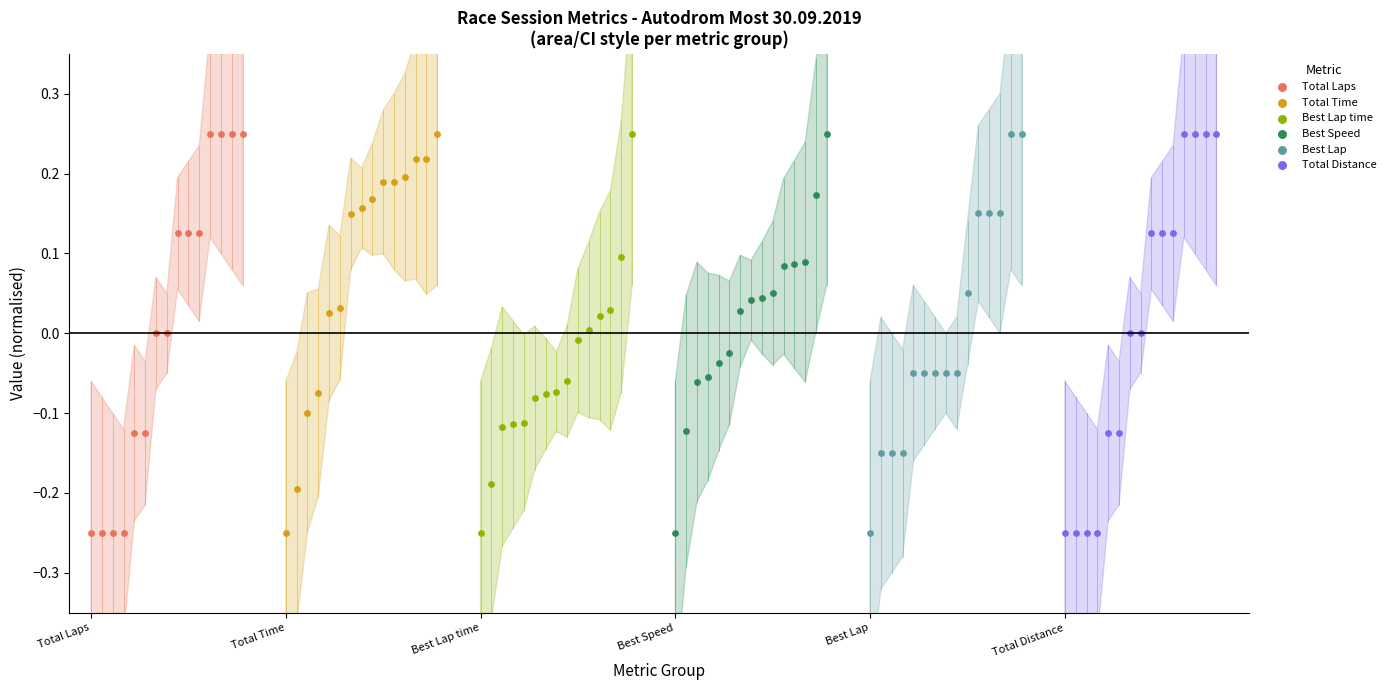

What are all the series names shown in the legend?

Total Laps, Total Time, Best Lap time, Best Speed, Best Lap, Total Distance